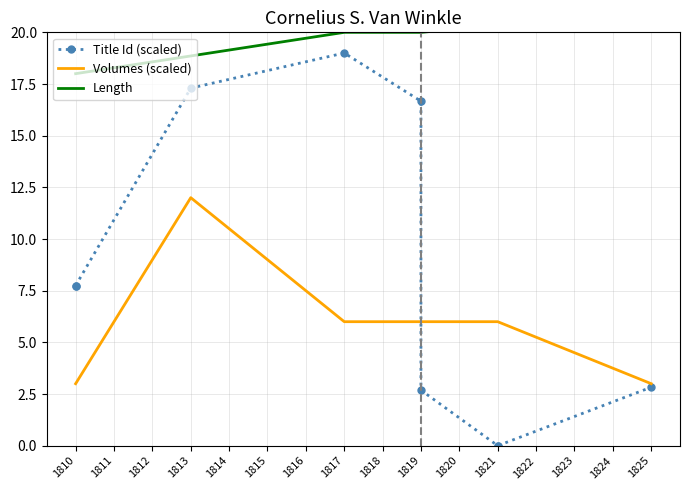

At which category is the sum across all series the highest?

1813